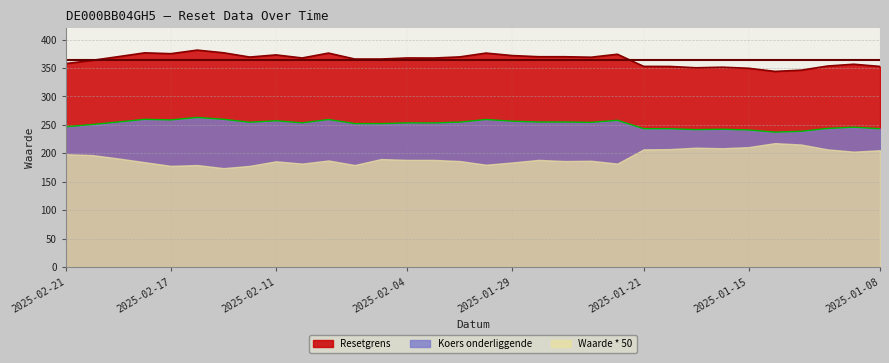

List the series in order of their peak value, lowest first.

Waarde * 50, Koers onderliggende, Resetgrens